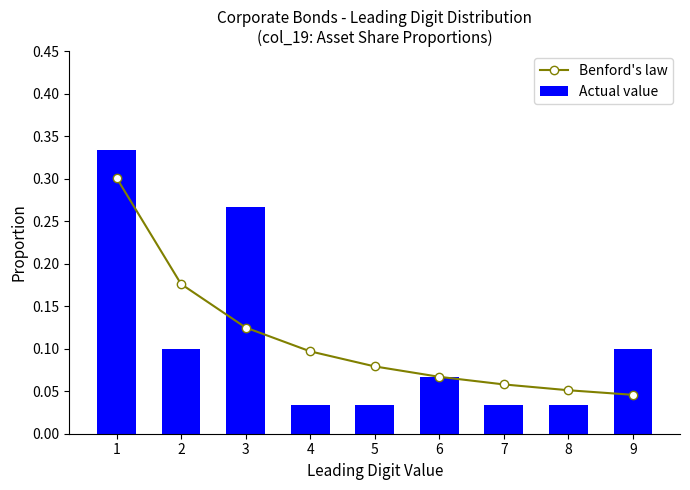

The value of Actual value at 2 is 0.1. True or false?

True